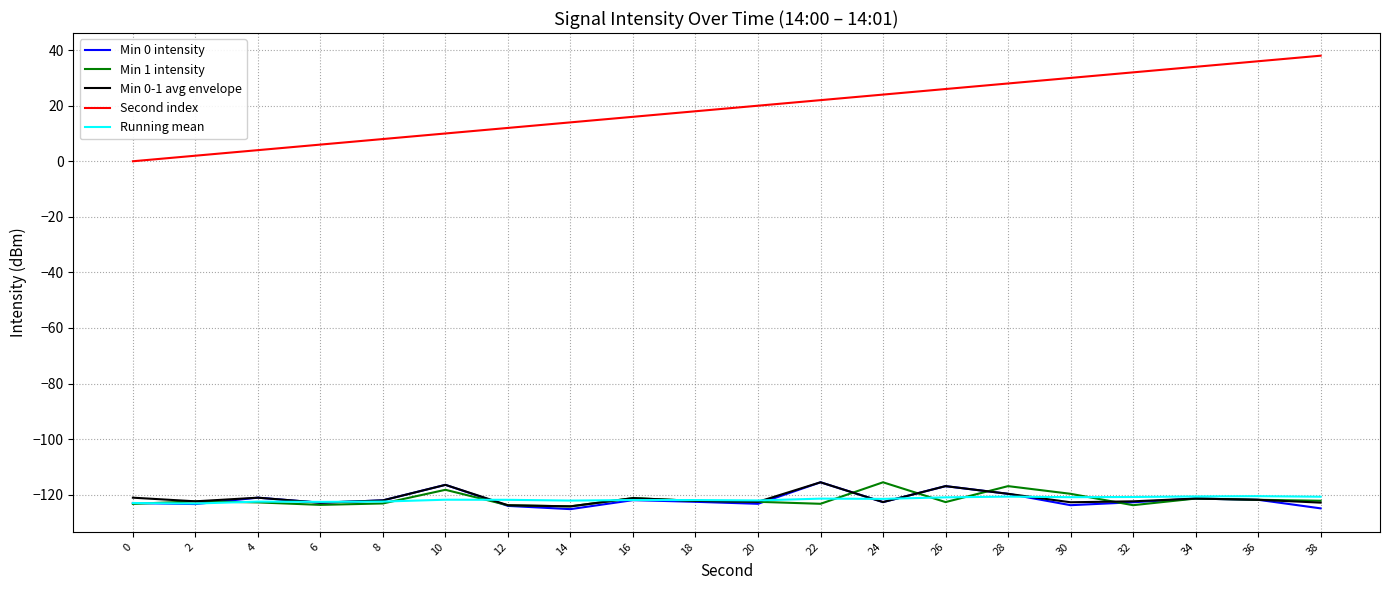

Which series has the widest spread of values?

Second index